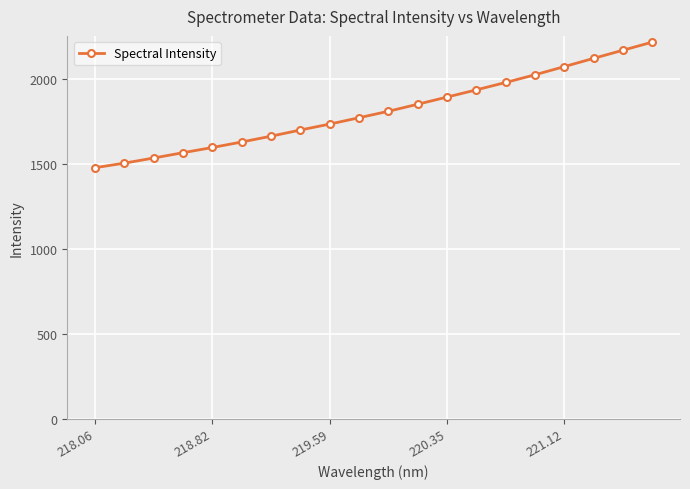

What is the value of the 19th point from the left?

2167.4